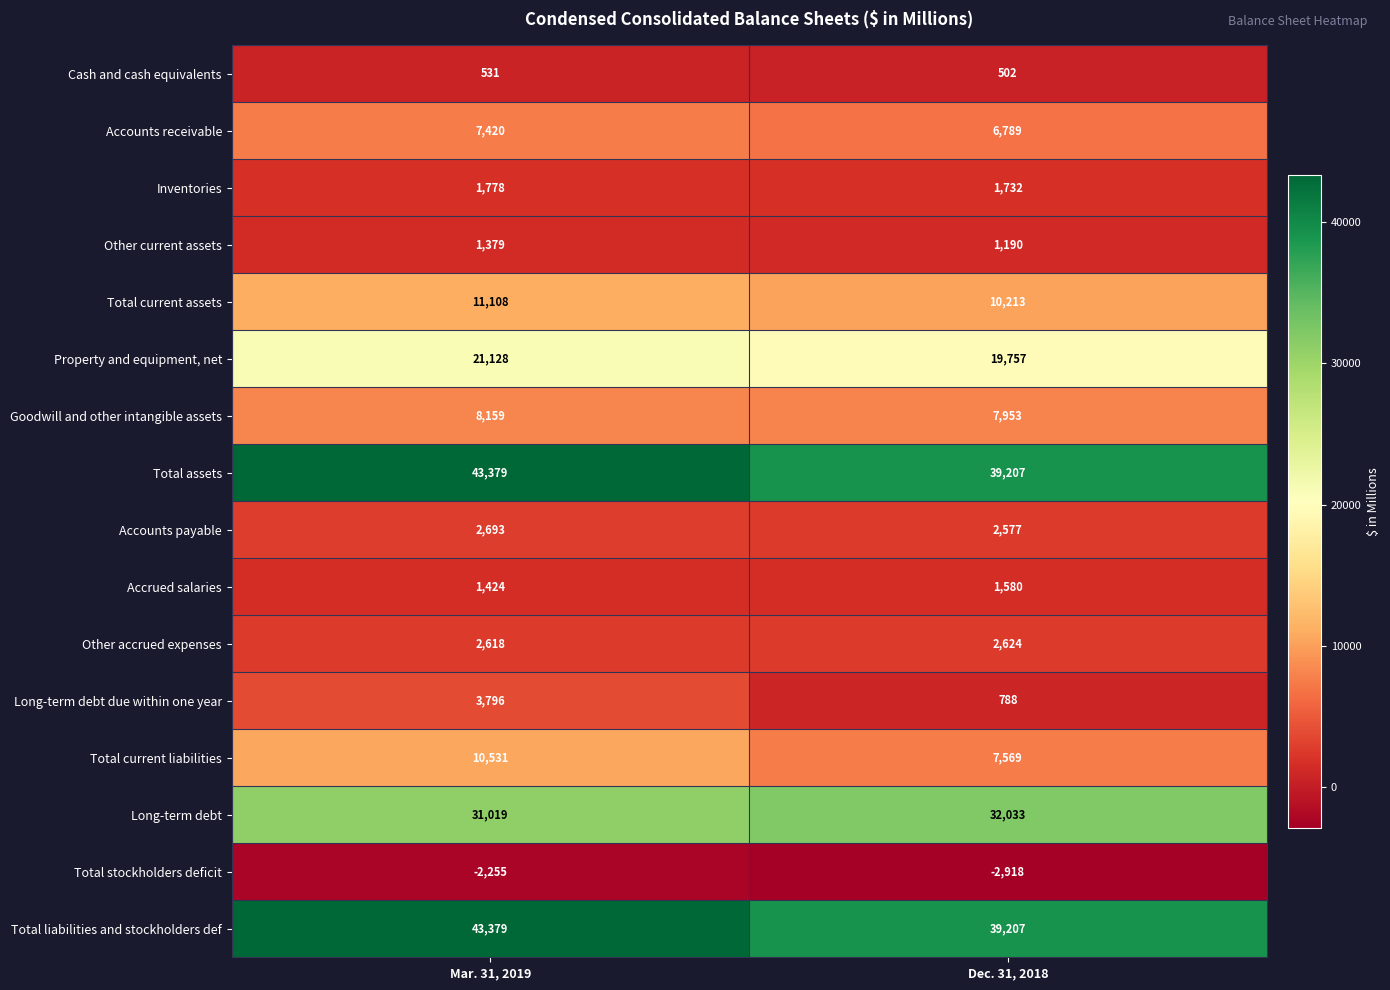

What is the total value across all series at Dec. 31, 2018?

170803